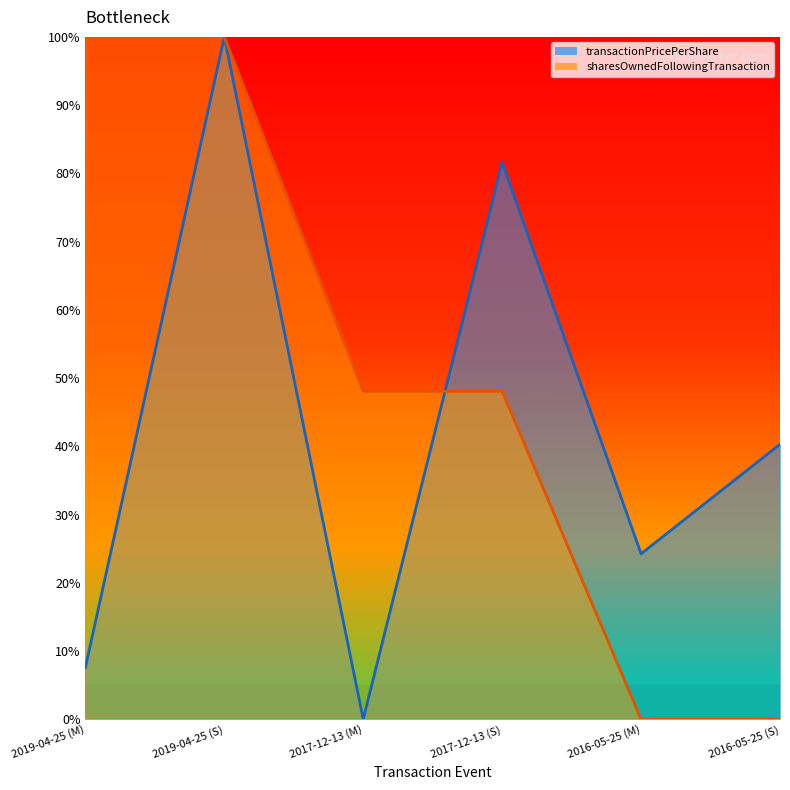

Which category has the lowest value in the sharesOwnedFollowingTransaction series?

2016-05-25 (M)